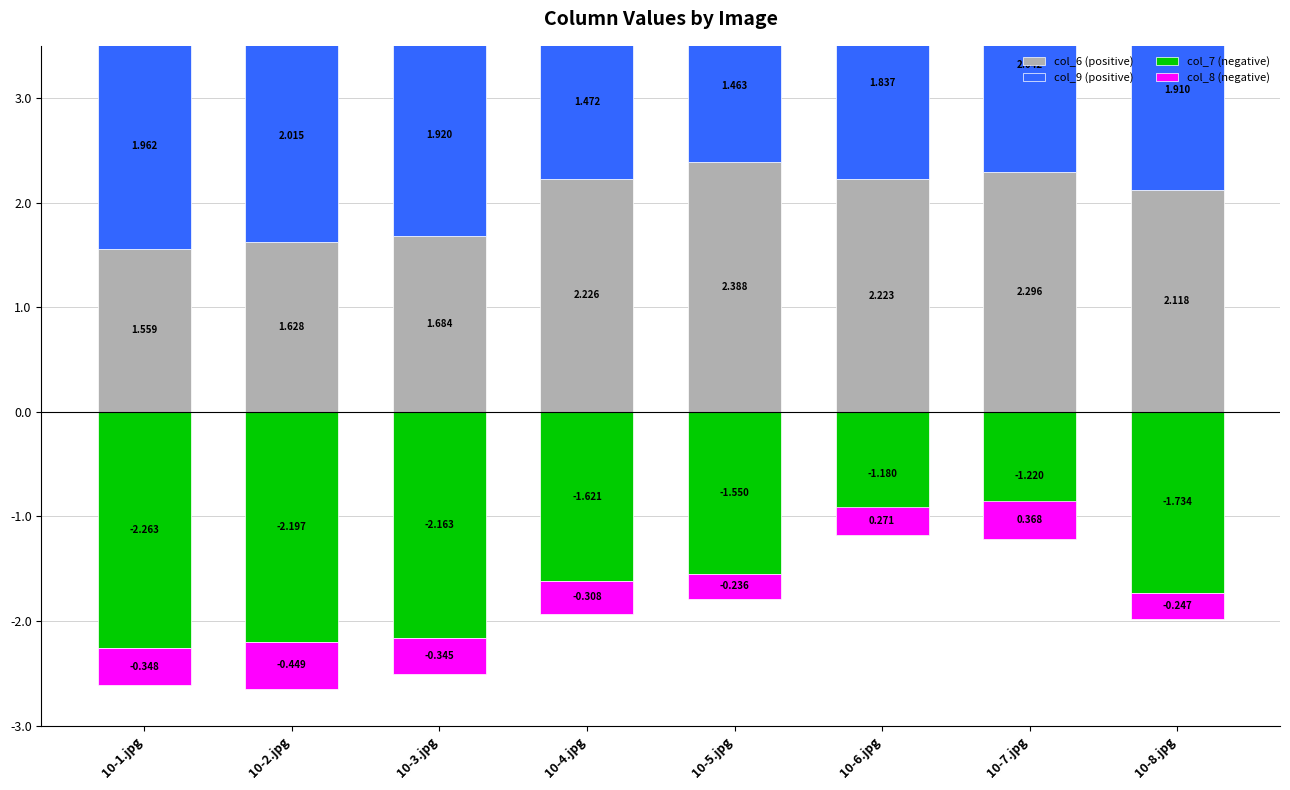

The value of col_8 (negative) at 10-8.jpg is -0.4. True or false?

False